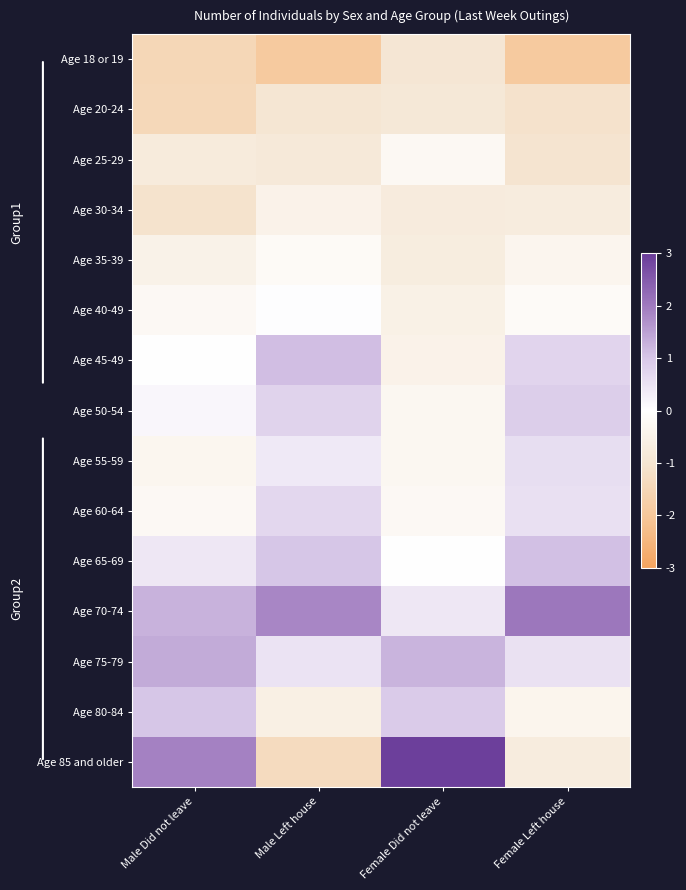

Rank the series by their maximum value, from lowest to highest.

Age 18 or 19, Age 20-24, Age 30-34, Age 25-29, Age 35-39, Age 40-49, Age 55-59, Age 60-64, Age 50-54, Age 80-84, Age 65-69, Age 45-49, Age 75-79, Age 70-74, Age 85 and older